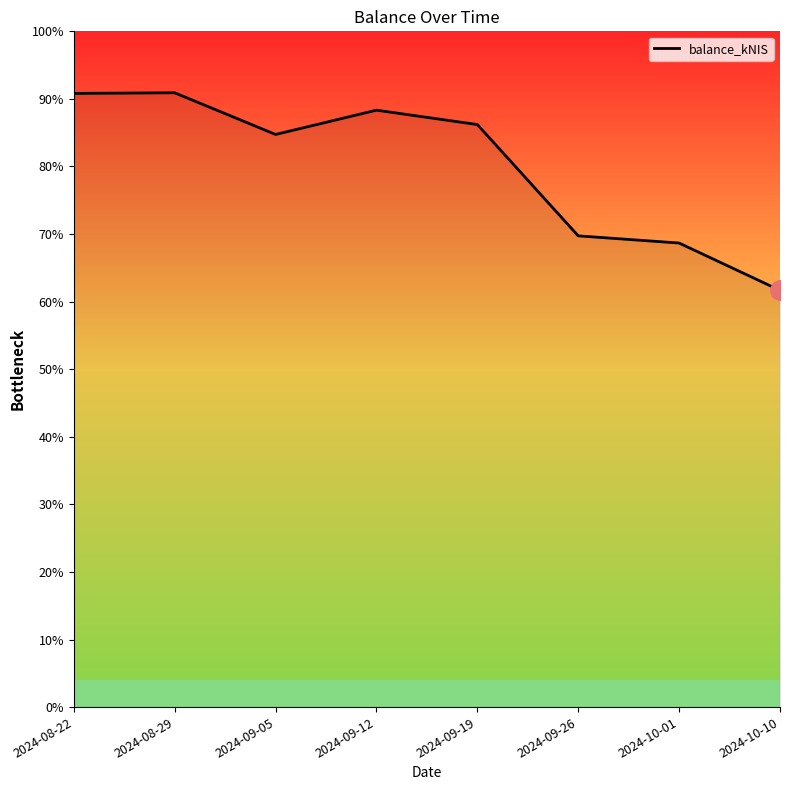

What is the ratio of the value at 2024-09-19 to the value at 2024-08-29?

0.9